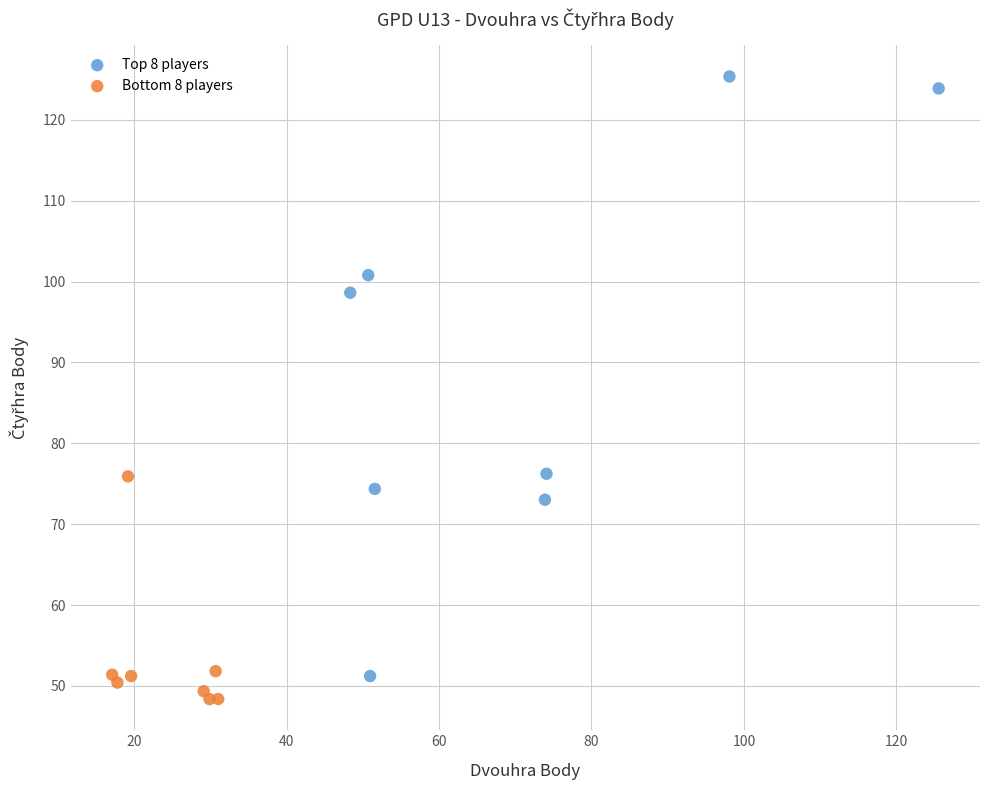

Which series reaches the minimum Y coordinate?

Bottom 8 players